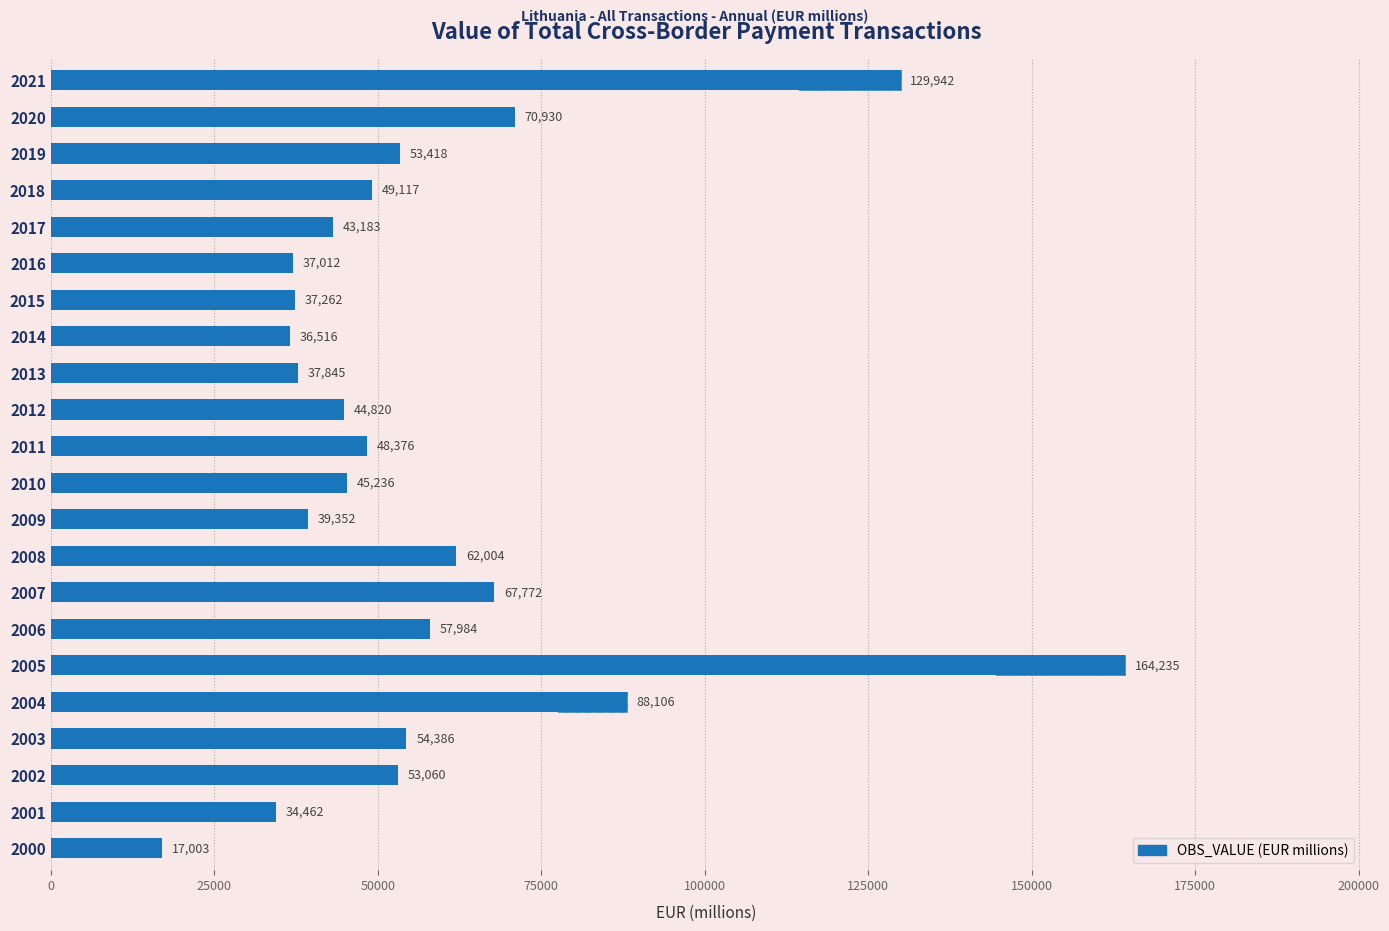

How many distinct data groups are displayed?

1